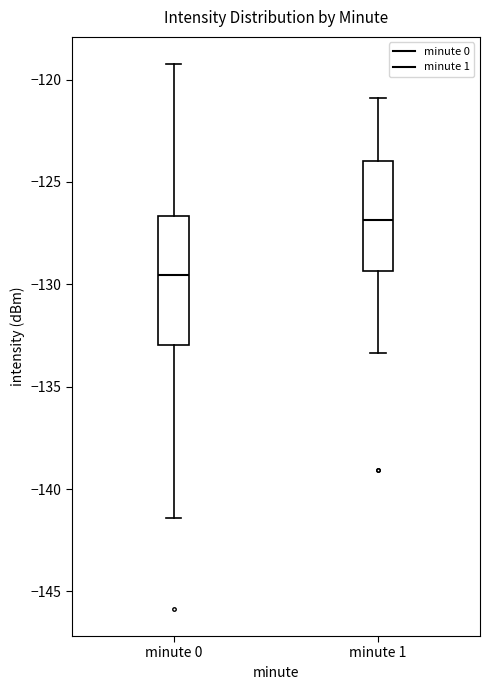

Which box's median line is the lowest?

minute 0